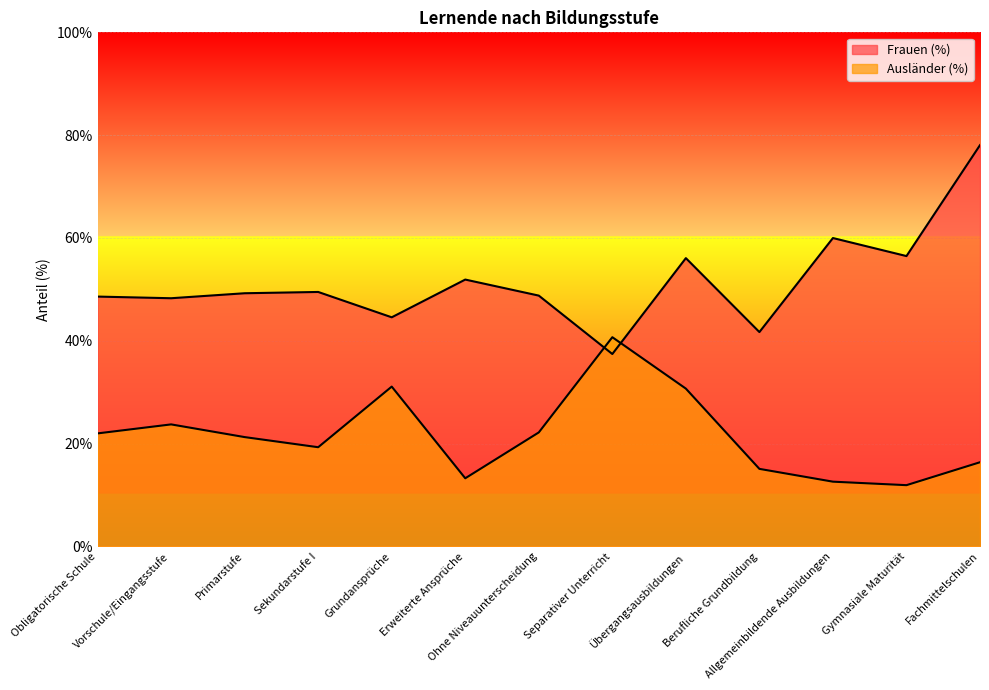

Count the number of categories in the chart.

13